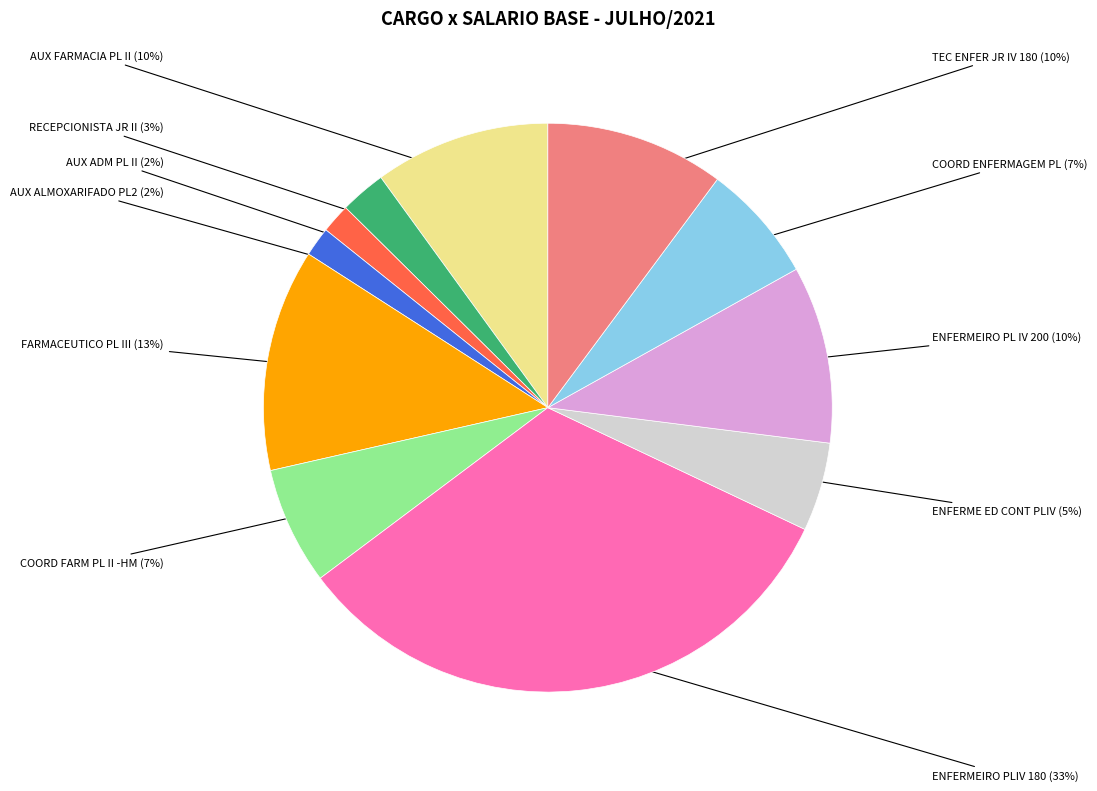

Does any single category account for the majority?

No